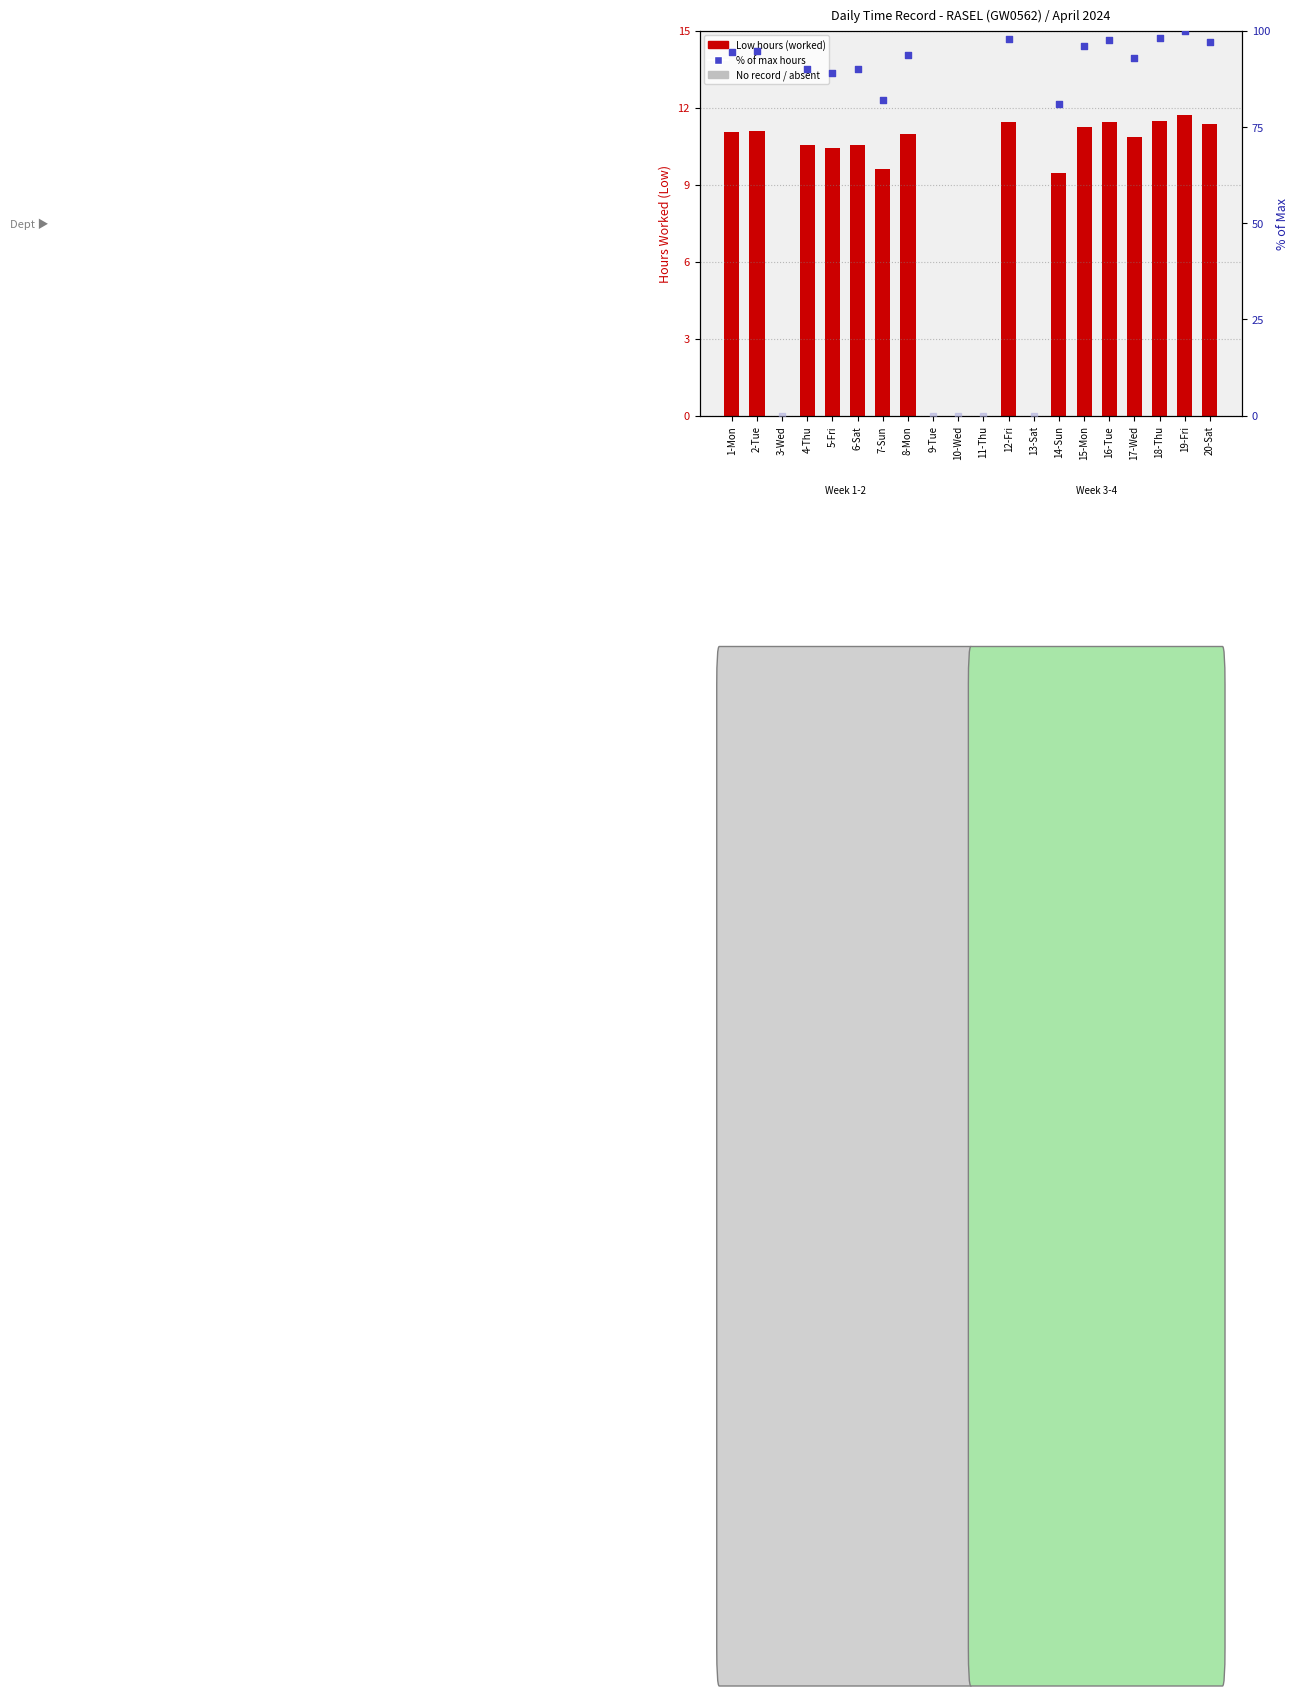

What is the change in value from 4-Thu to 9-Tue?

-10.6